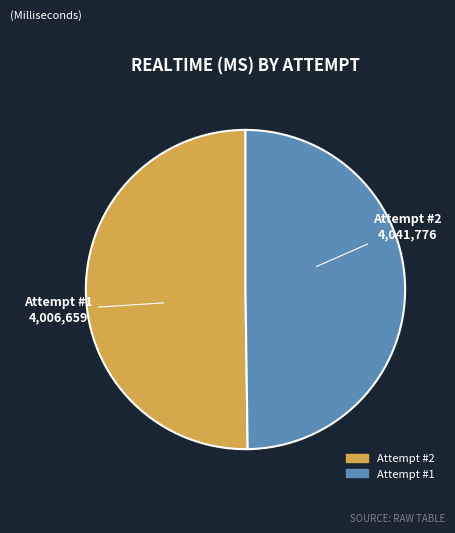

Combined, do Attempt #1 and Attempt #2 account for over 50%?

Yes